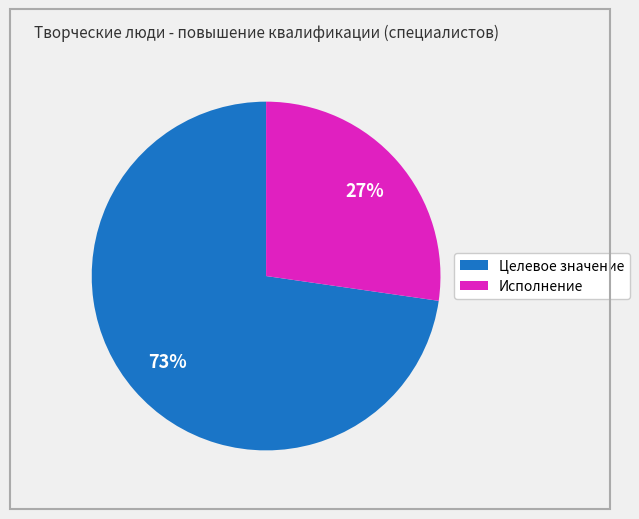

Does any single category account for the majority?

Yes